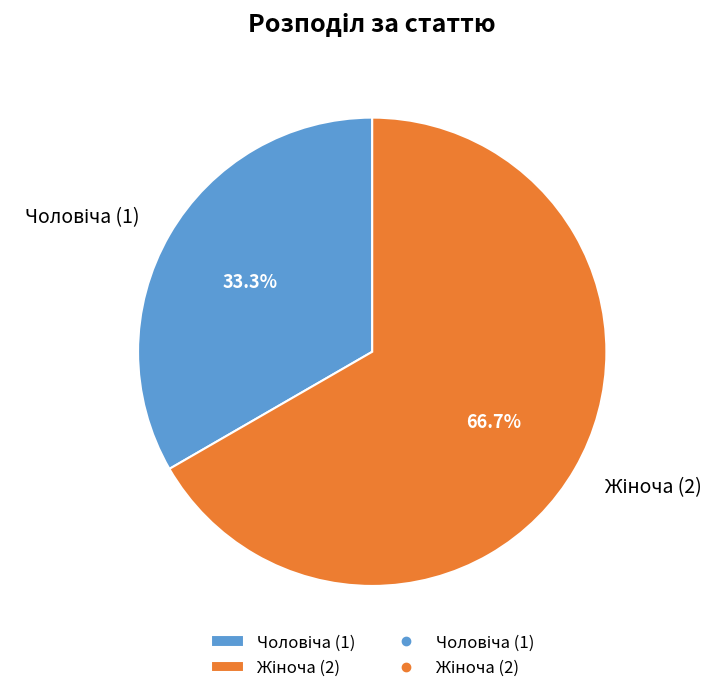

What is the change in value from Чоловіча to Жіноча?

+1